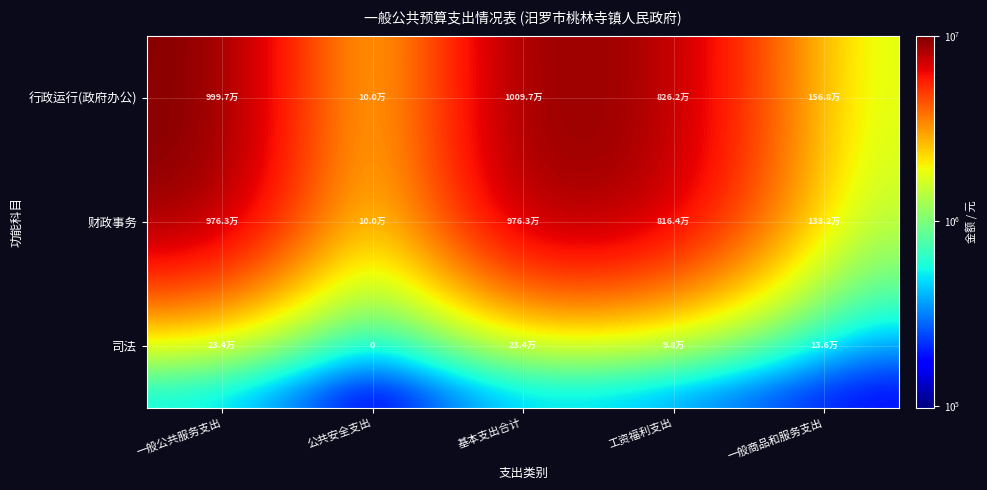

Which has a higher value, 一般商品和服务支出 or 工资福利支出?

工资福利支出